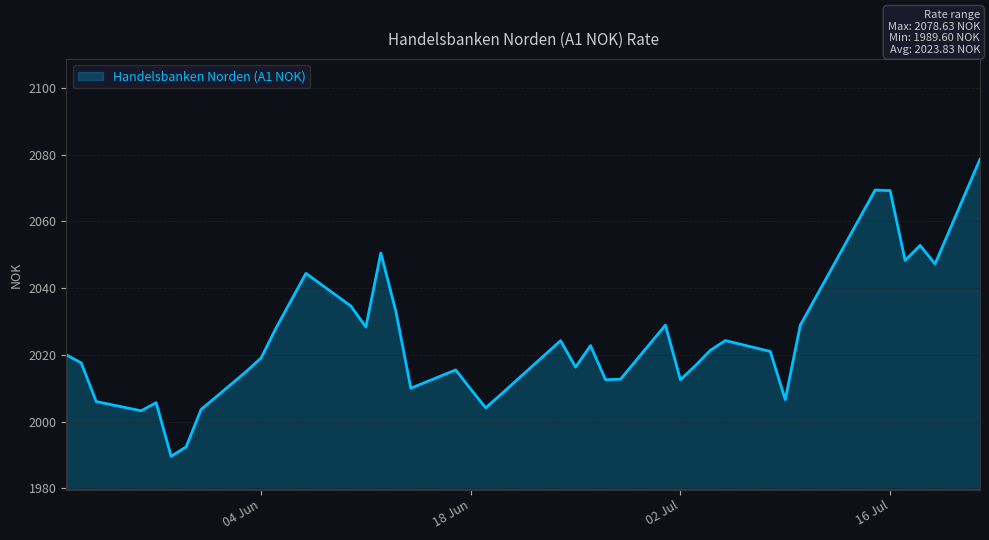

Does the chart display data point markers on the line(s)?

No